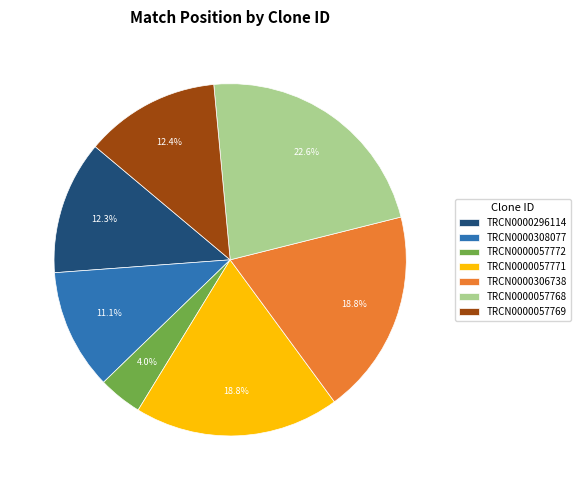

To the nearest percent, what portion does TRCN0000306738 represent?

19%